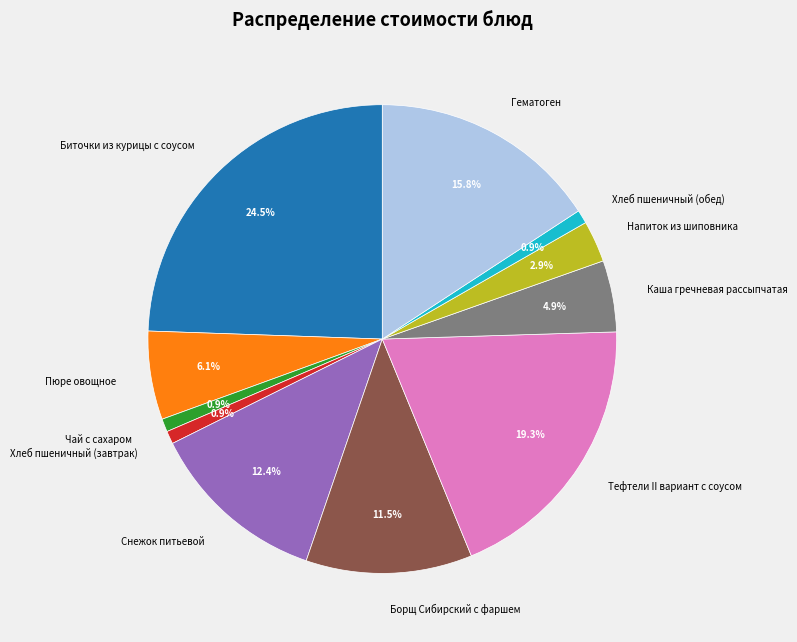

Do Хлеб пшеничный (обед) and Пюре овощное together represent more than half of the pie?

No